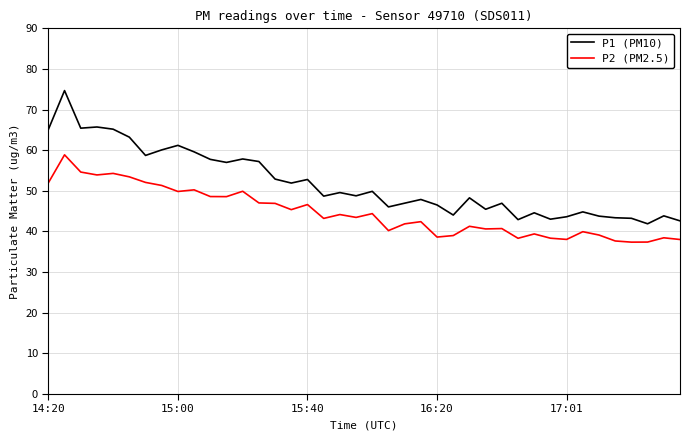

Is this an area chart (filled region under the line)?

No